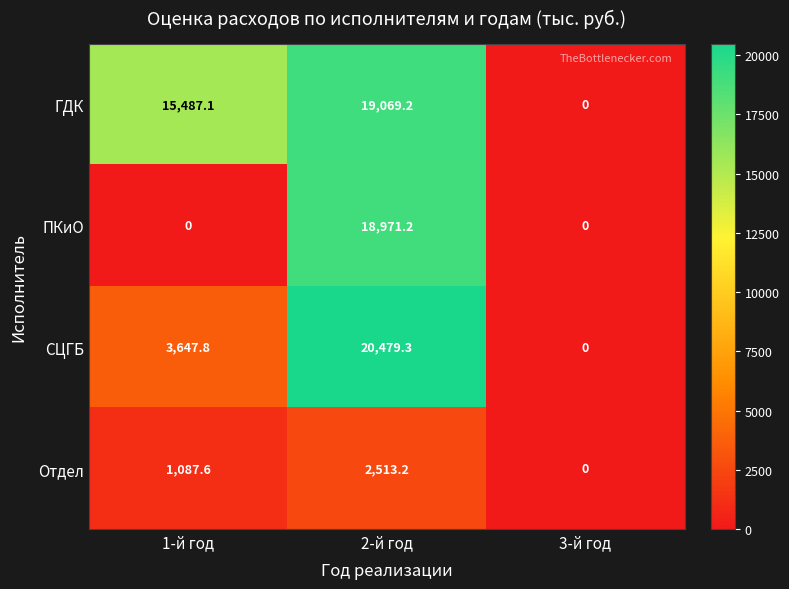

Is it true that ГДК equals 3148.6 at 1-й год?

False